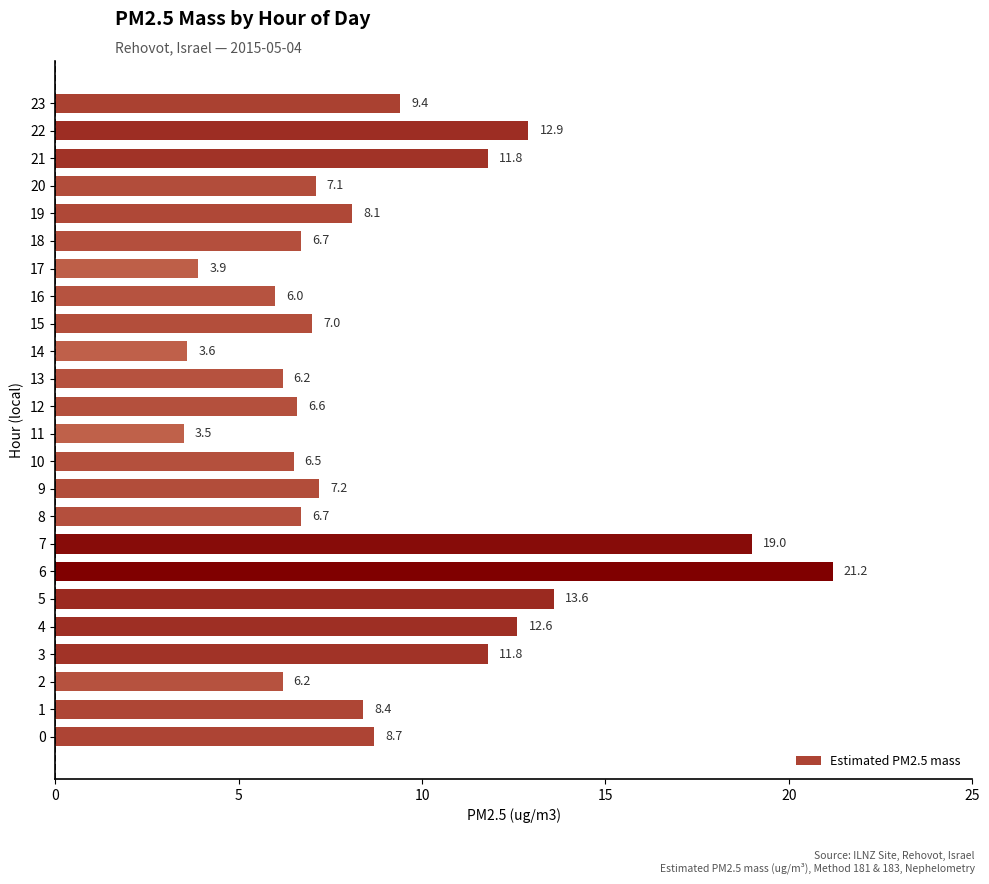

The chart shows a value of 11.8 at 21. True or false?

True